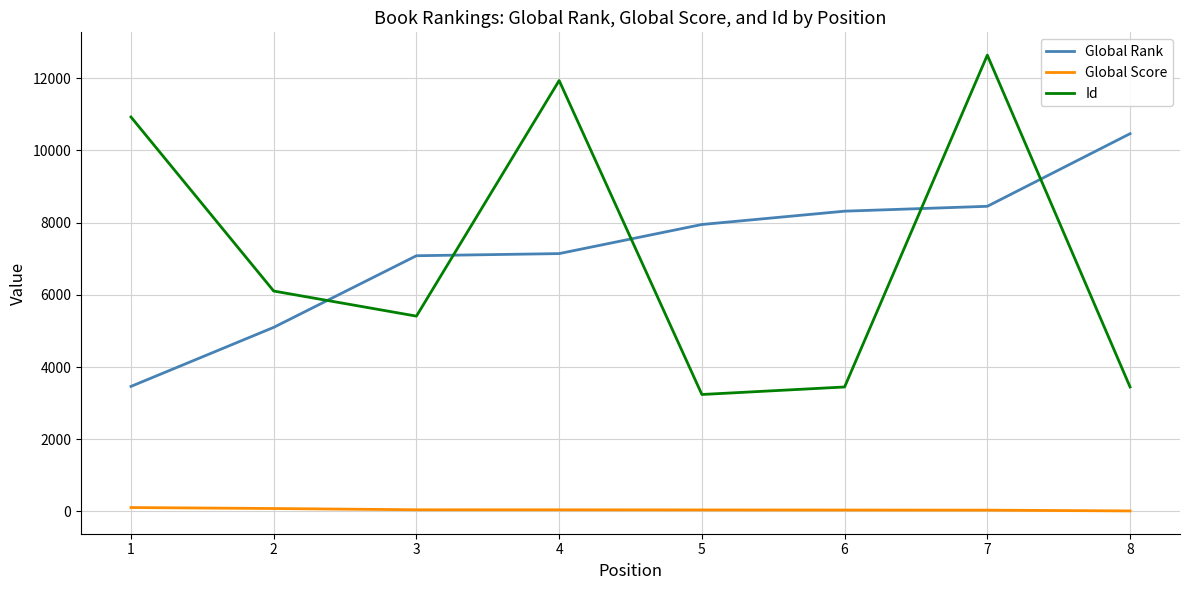

What are all the series names shown in the legend?

Global Rank, Global Score, Id